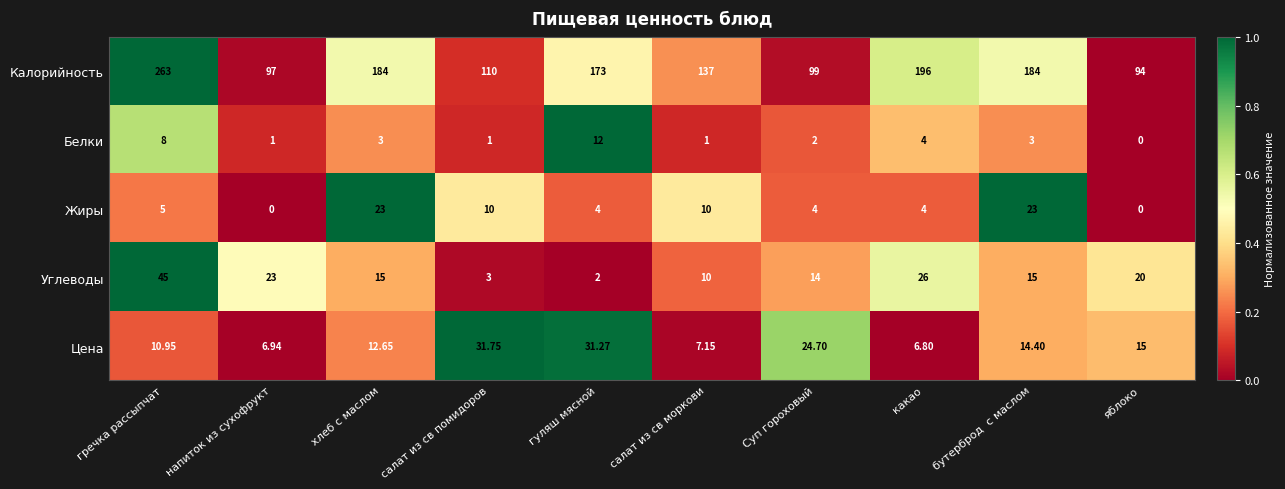

At which category does the chart reach its peak across all series?

гречка рассыпчат